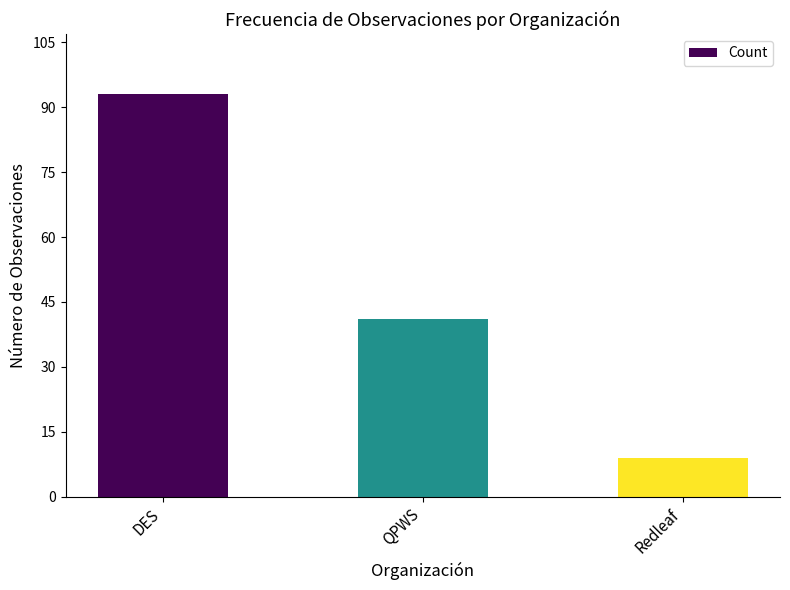

The value at DES is 93. True or false?

True